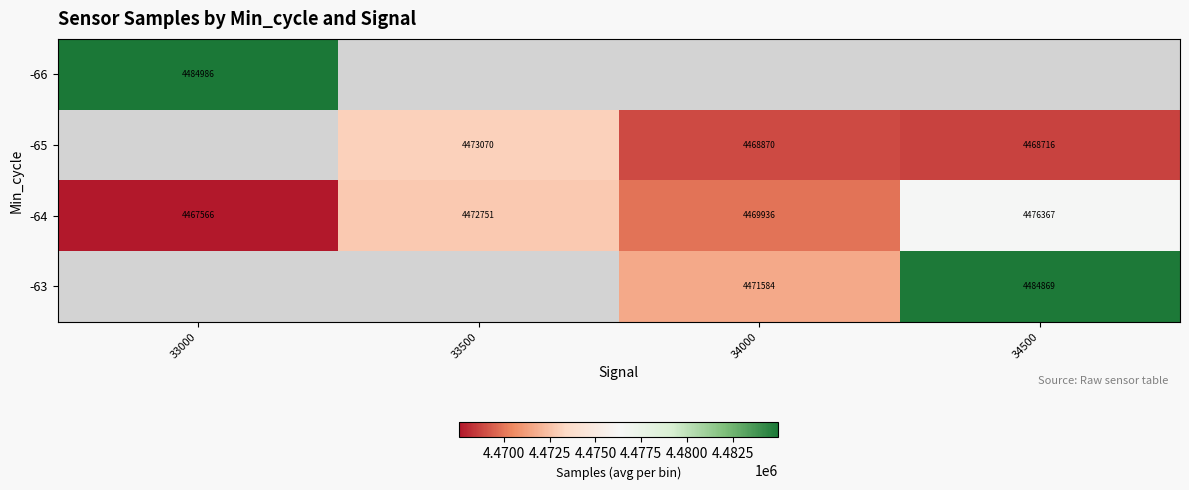

Which has a higher value, 34000 or 34500?

34500